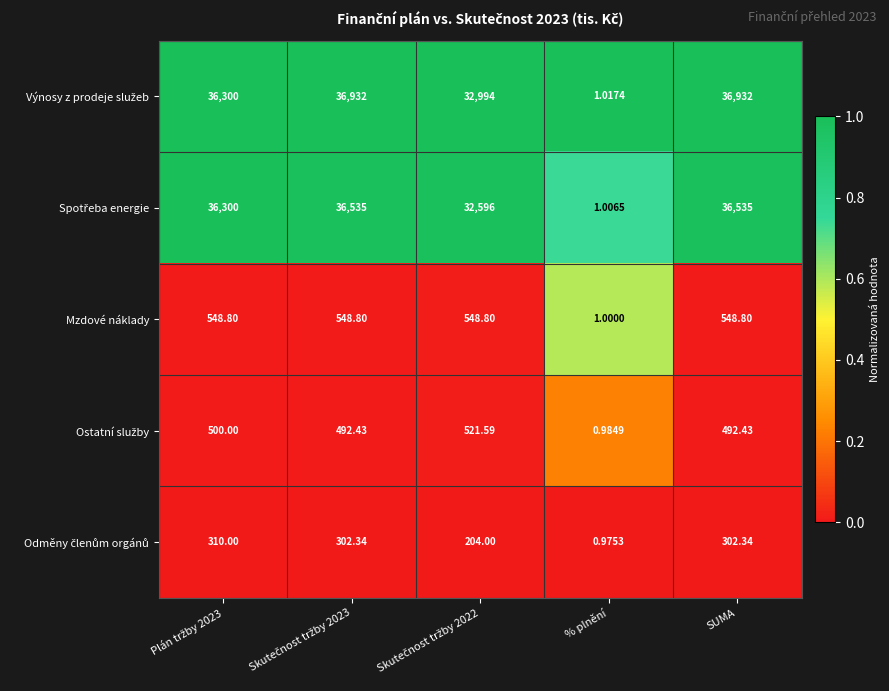

How many categories are shown in the chart?

5